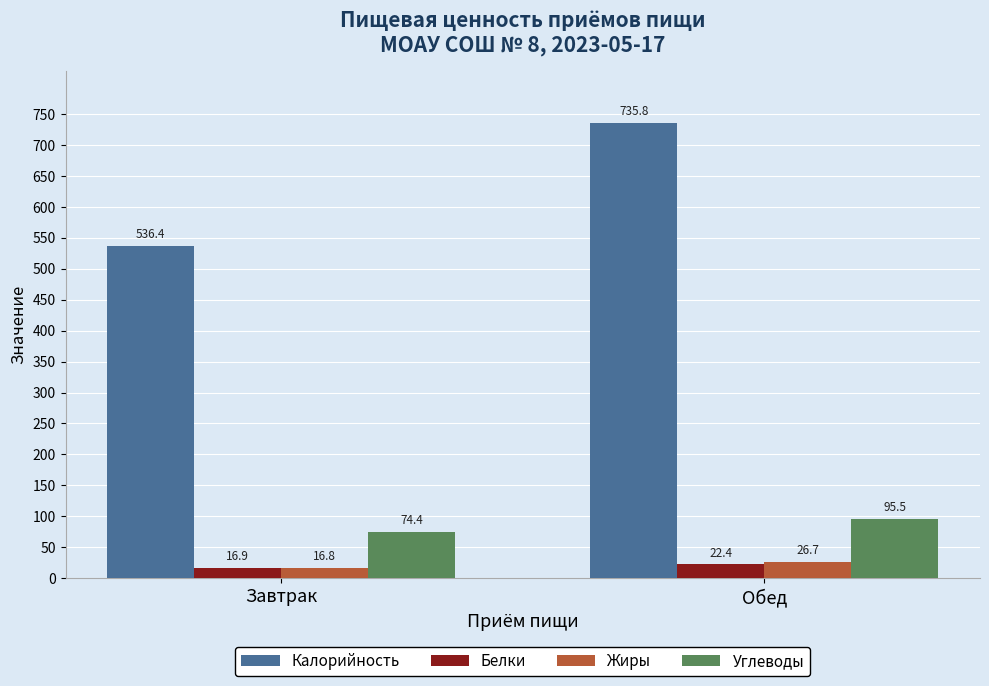

Where does the Жиры series first go above 26?

Обед